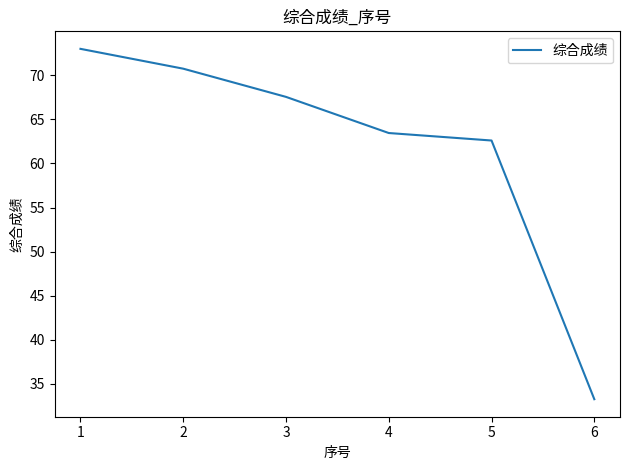

List the labels in order of value, largest first.

1, 2, 3, 4, 5, 6